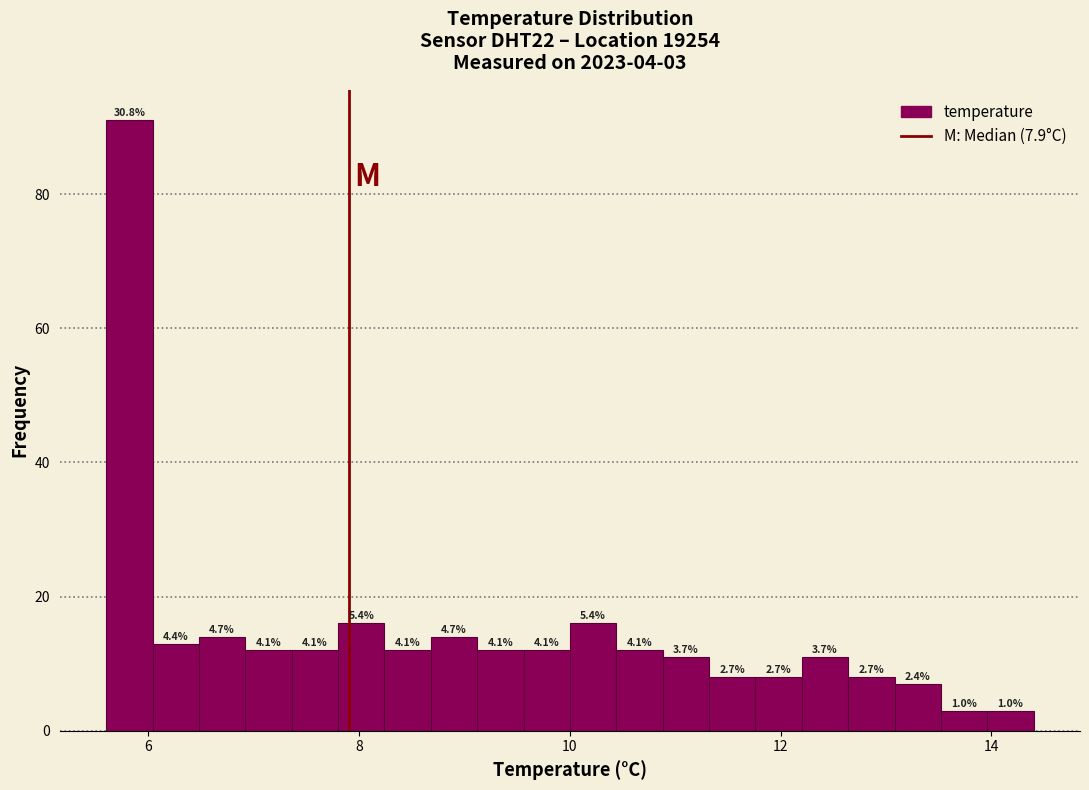

Read against the x-axis, roughly where is the centre of the tallest bar?

5.8